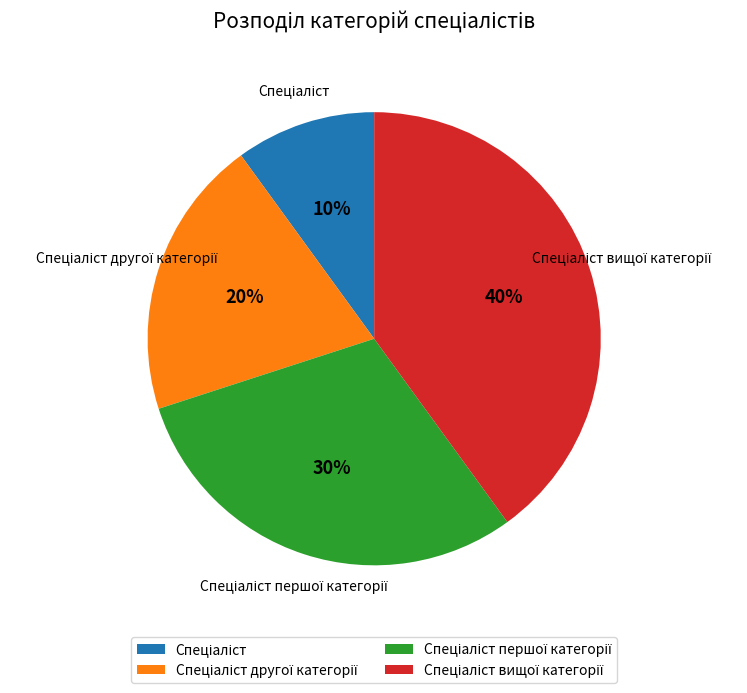

To the nearest percent, what is the difference between the largest and smallest slice percentages?

30%